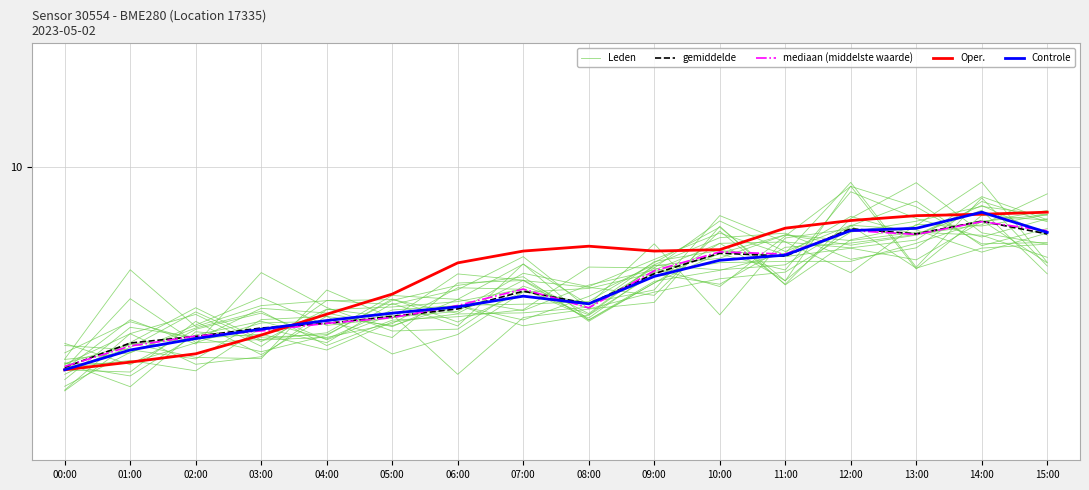

True or false: Leden and mediaan (middelste waarde) intersect in this chart.

True